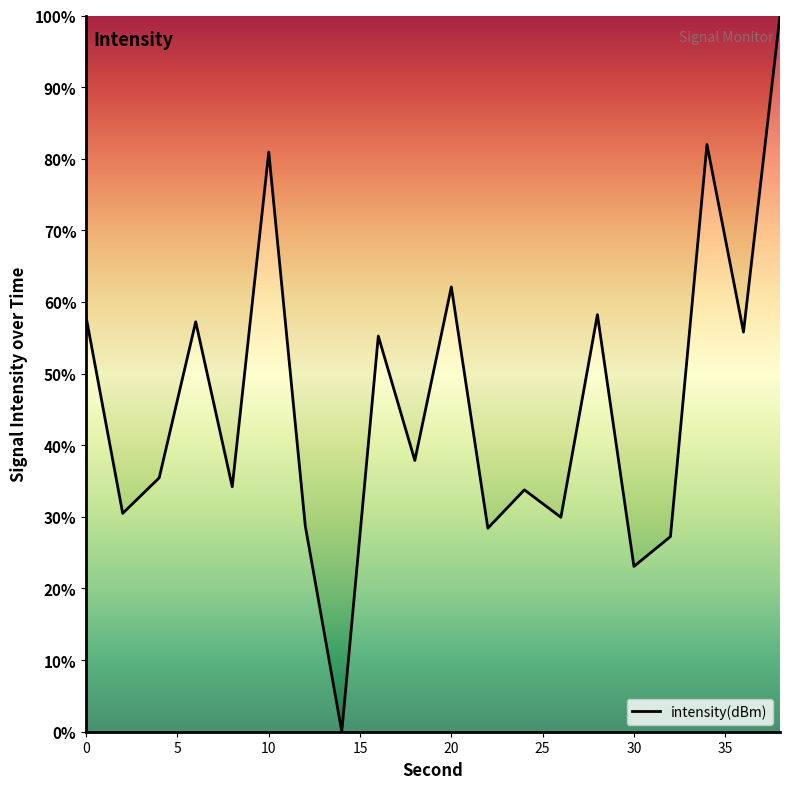

What is the greatest value displayed?

100.0